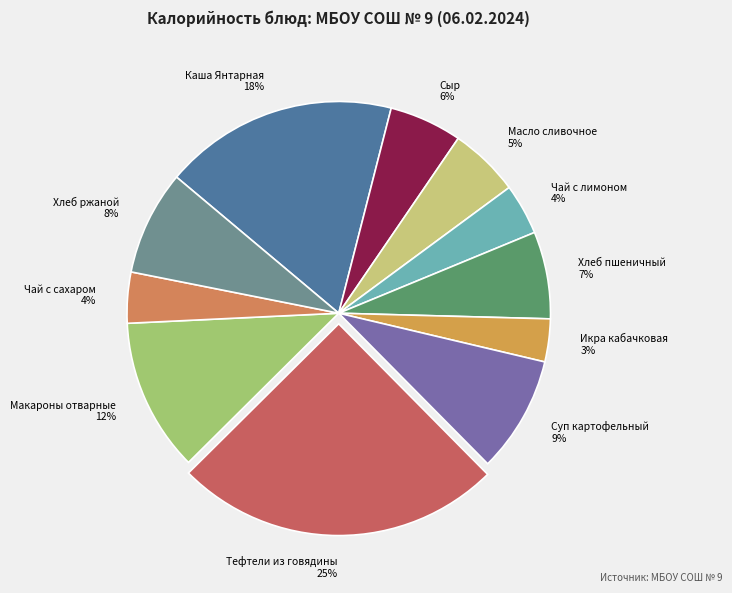

Does Макароны отварные account for over 50% of the chart?

No